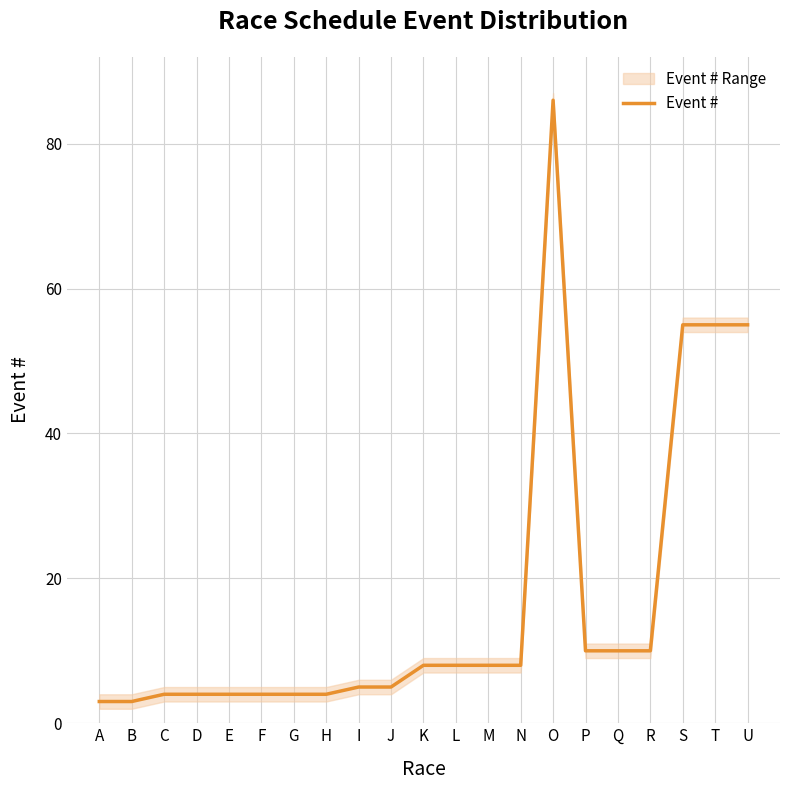

Approximately how many times larger is the value at D compared to U?

0.1